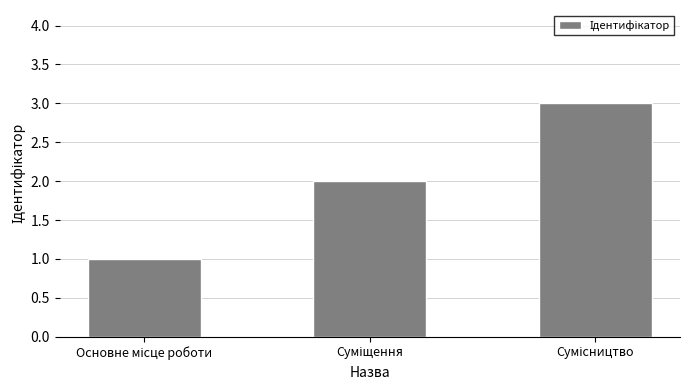

Count the number of data series in this chart.

1